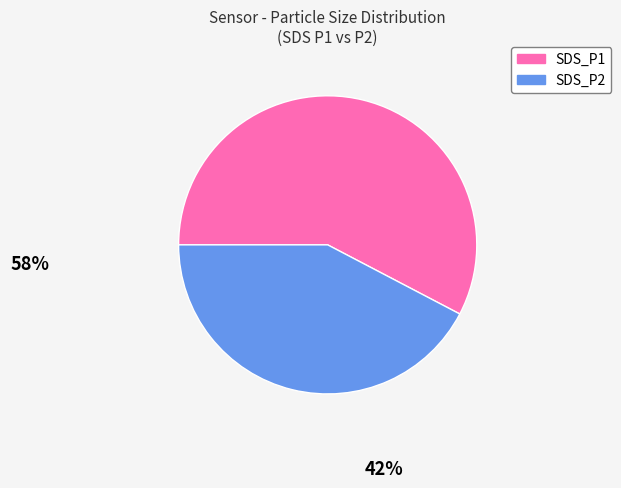

Count the number of slices in the pie.

2